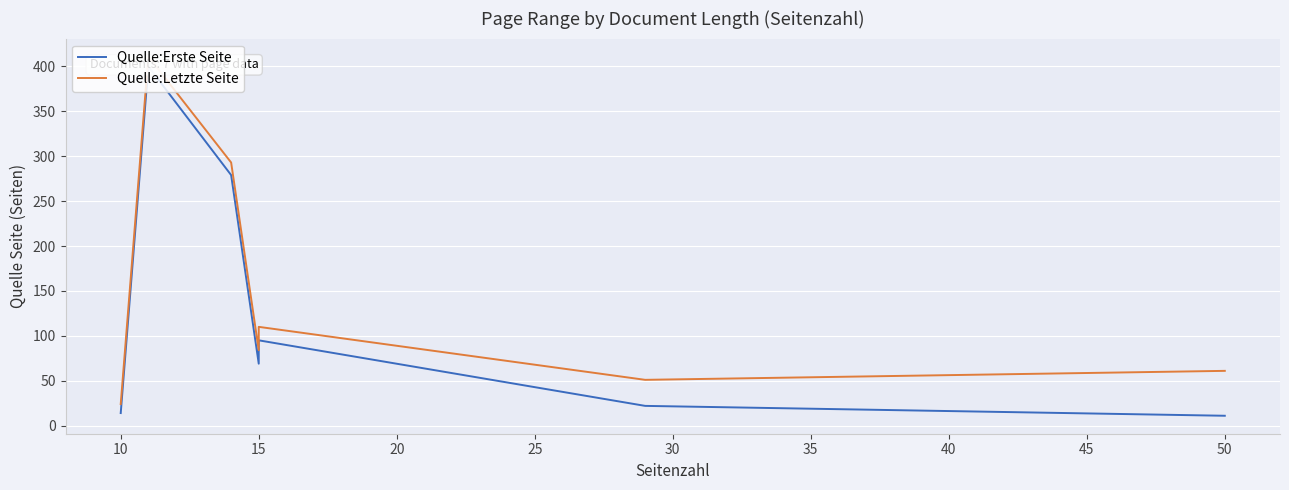

Reading left to right, list all the values displayed in this chart.

Quelle:Erste Seite: 14	400	279	69	95	22	11
Quelle:Letzte Seite: 24	411	293	84	110	51	61